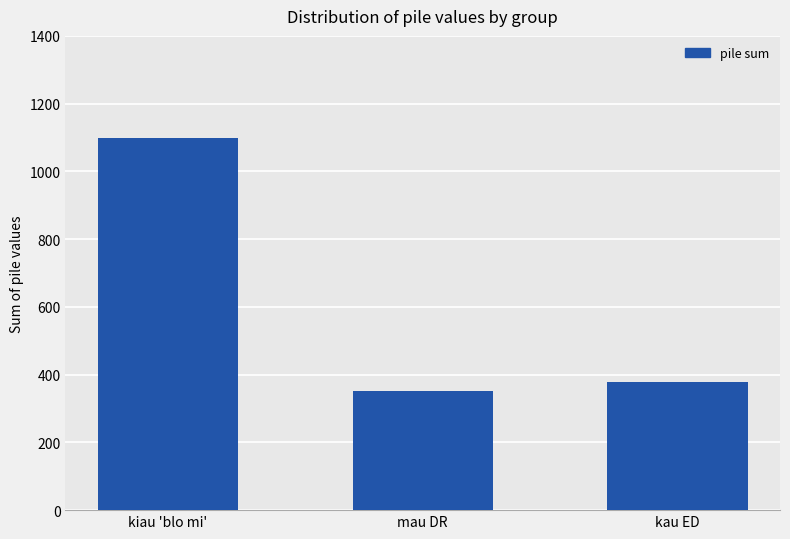

Is it true that the value at mau DR is 620?

False